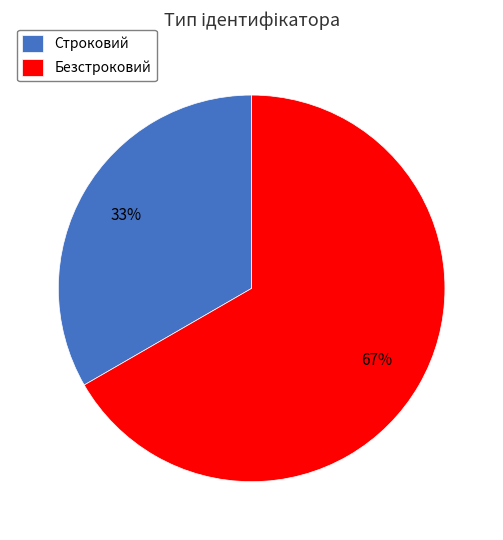

The Безстроковий slice represents 67% of the pie. True or false?

True